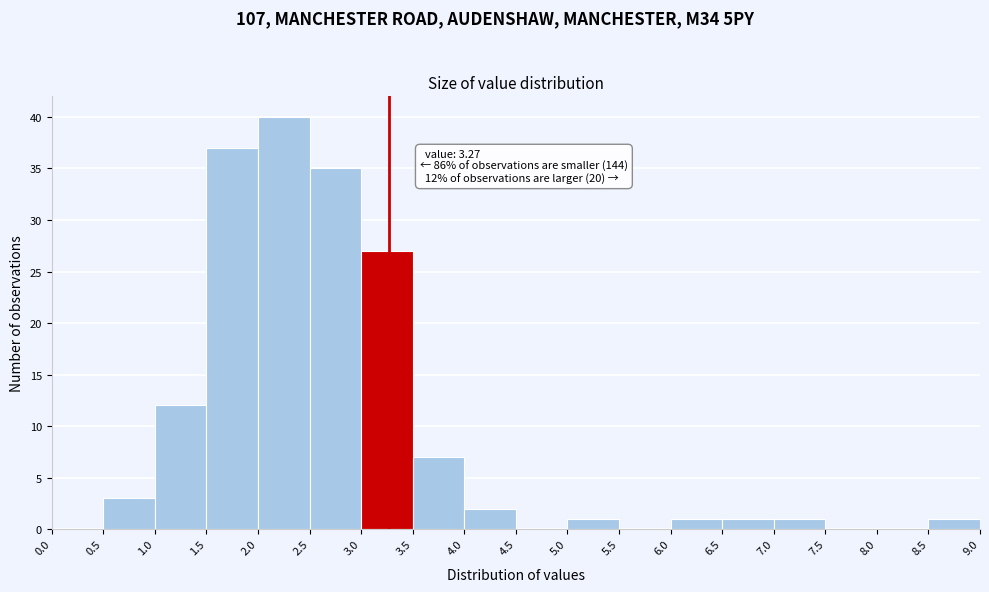

Which range on the x-axis has the tallest bar?

2.0 to 2.5